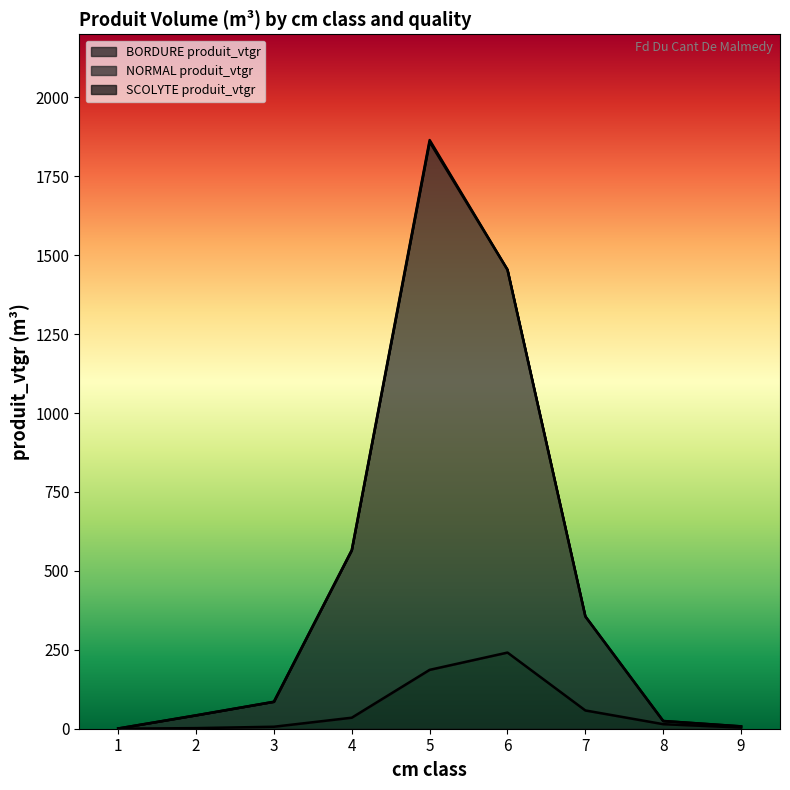

Reading right to left, transcribe all the data shown in this chart.

BORDURE produit_vtgr: 9=3.7	8=14.4	7=57.9	6=241.2	5=186.5	4=34.9	3=6.3	2=1.9	1=0.1
NORMAL produit_vtgr: 9=7.4	8=24.4	7=355.8	6=1454.1	5=1865.1	4=565.8	3=85.3	2=42.3	1=0.7